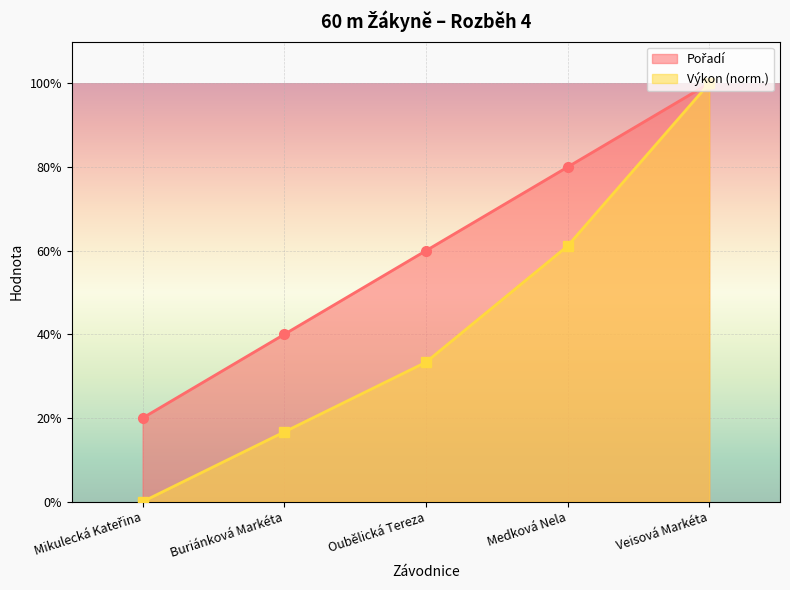

List the labels in order of Výkon value, smallest first.

Mikulecká Kateřina, Buriánková Markéta, Oubělická Tereza, Medková Nela, Veisová Markéta